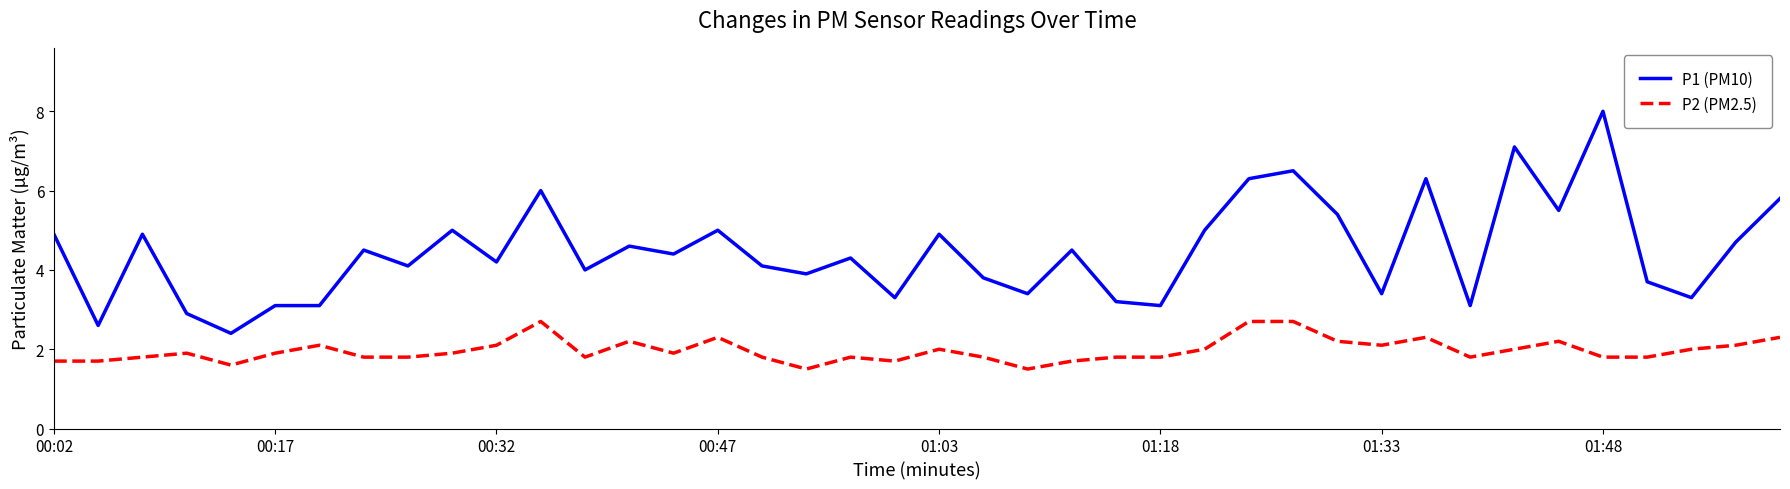

How many lines are shown in the chart?

2